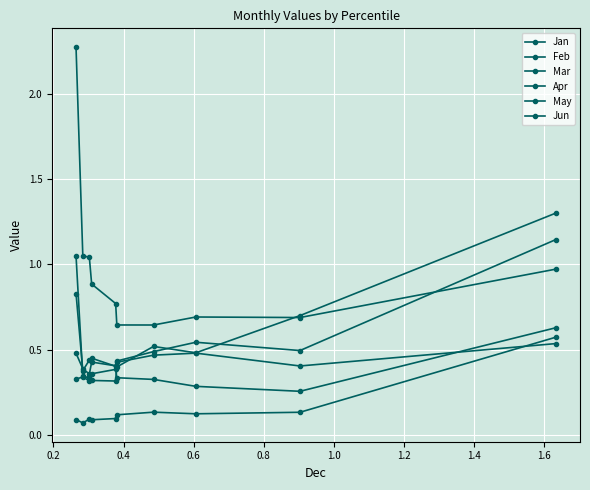

What is the difference between the Feb values at 0.4 and 1.4?

0.1